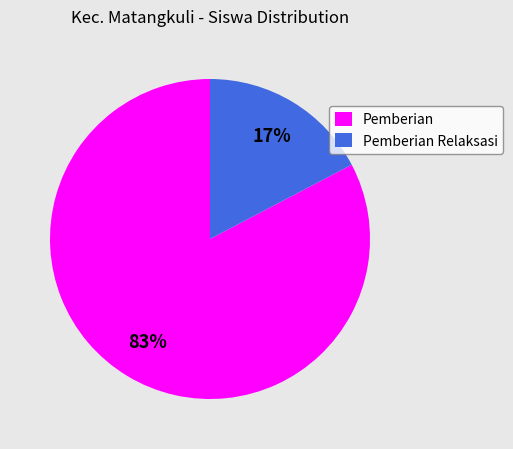

Is Pemberian Relaksasi the majority of the pie?

No